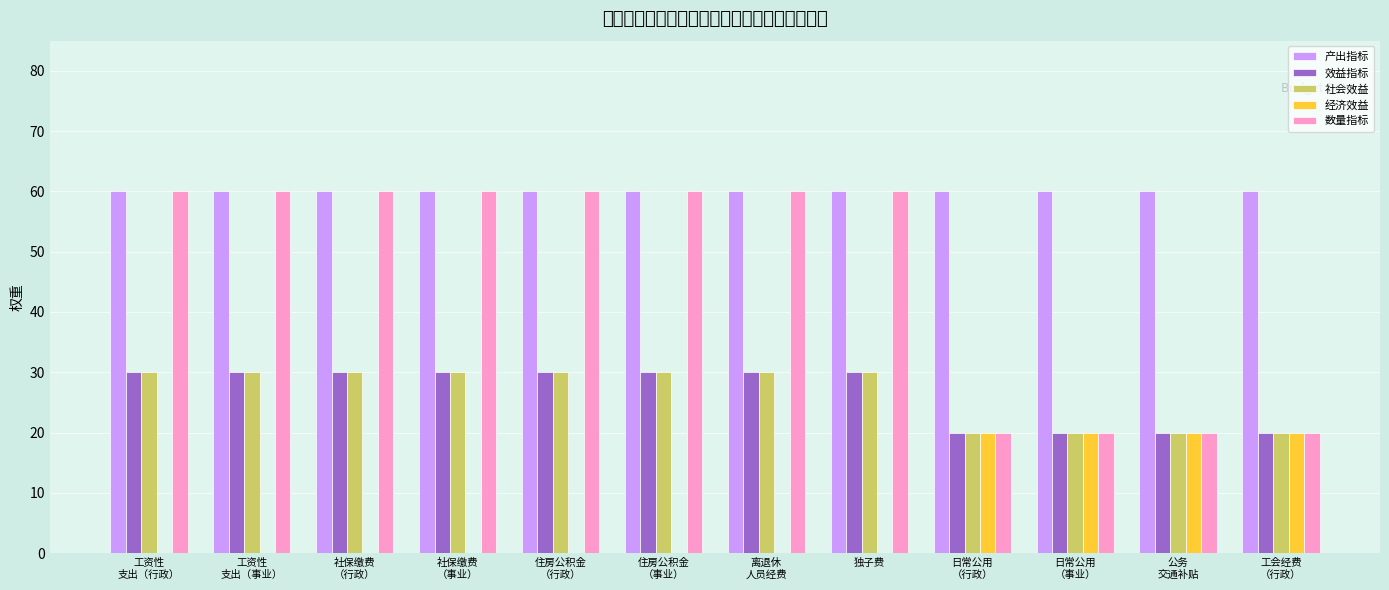

The value of 产出指标 at 住房公积金
（事业） is 80. True or false?

False